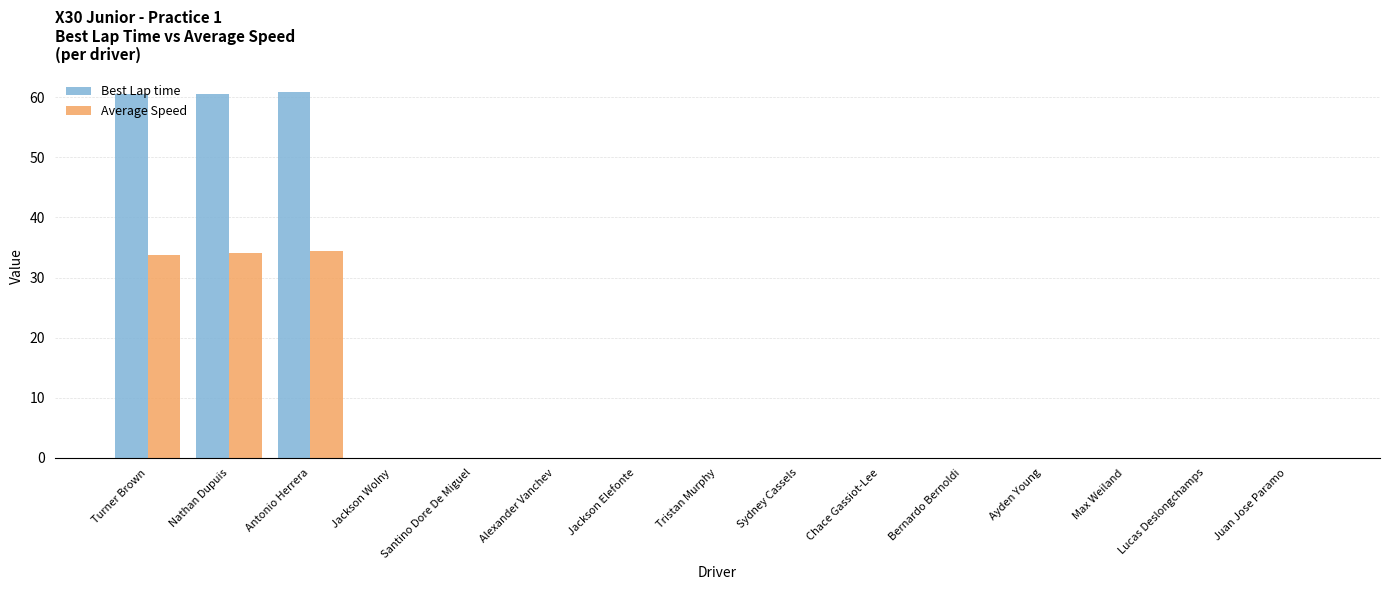

Between Antonio Herrera and Juan Jose Paramo, which series saw the biggest shift?

Best Lap time